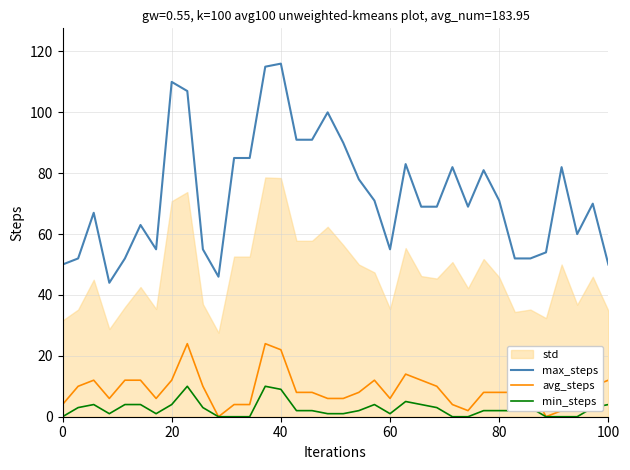

Does the chart have visible grid lines?

Yes